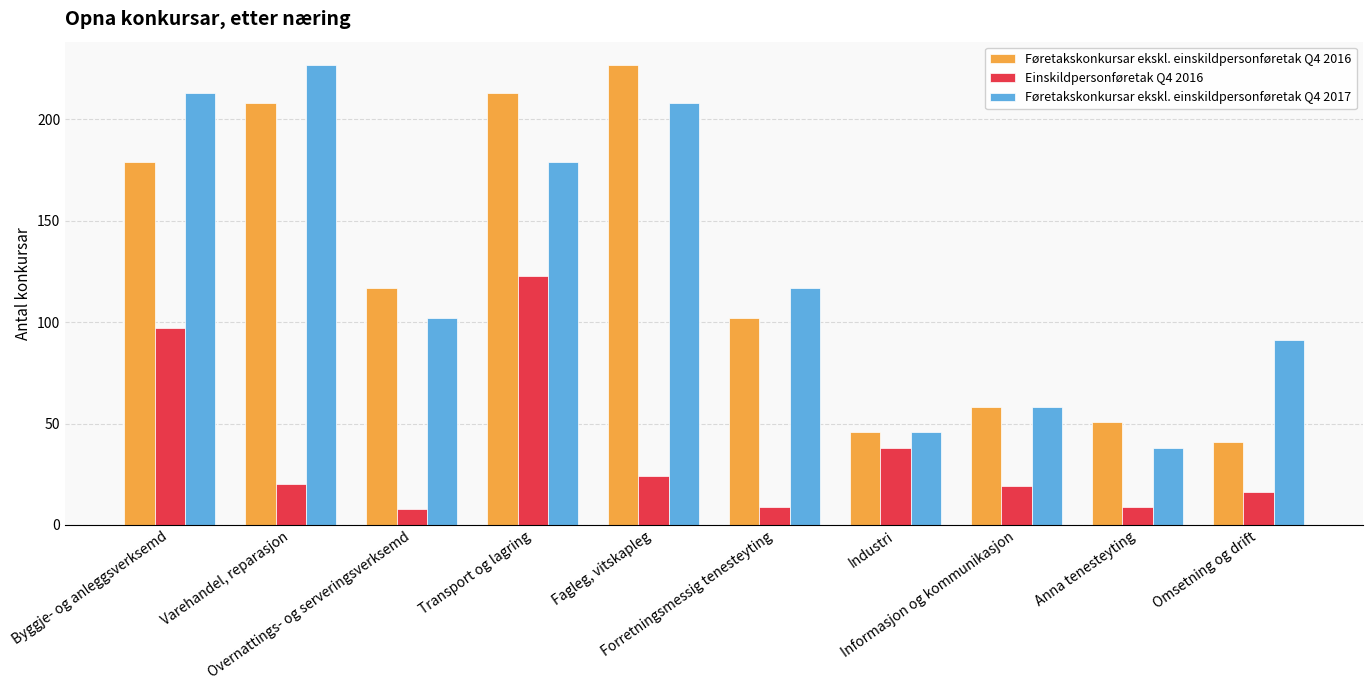

At which category is the sum across all series the highest?

Transport og lagring